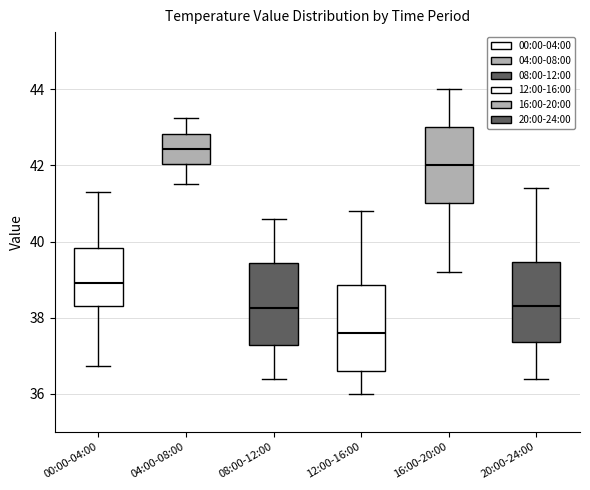

Reading left to right, transcribe this box plot: for each box, give where its median line is, the range the box spans, and where its two whiskers end, as read against the y-axis. The values are not printed on the chart, so give them approximately, as read against the axis.

00:00-04:00: median 39.0, box 38.4 to 39.8, whiskers 36.8 to 41.4
04:00-08:00: median 42.4, box 42.0 to 42.8, whiskers 41.6 to 43.2
08:00-12:00: median 38.2, box 37.2 to 39.4, whiskers 36.4 to 40.6
12:00-16:00: median 37.6, box 36.6 to 38.8, whiskers 36.0 to 40.8
16:00-20:00: median 42.0, box 41.0 to 43.0, whiskers 39.2 to 44.0
20:00-24:00: median 38.4, box 37.4 to 39.4, whiskers 36.4 to 41.4